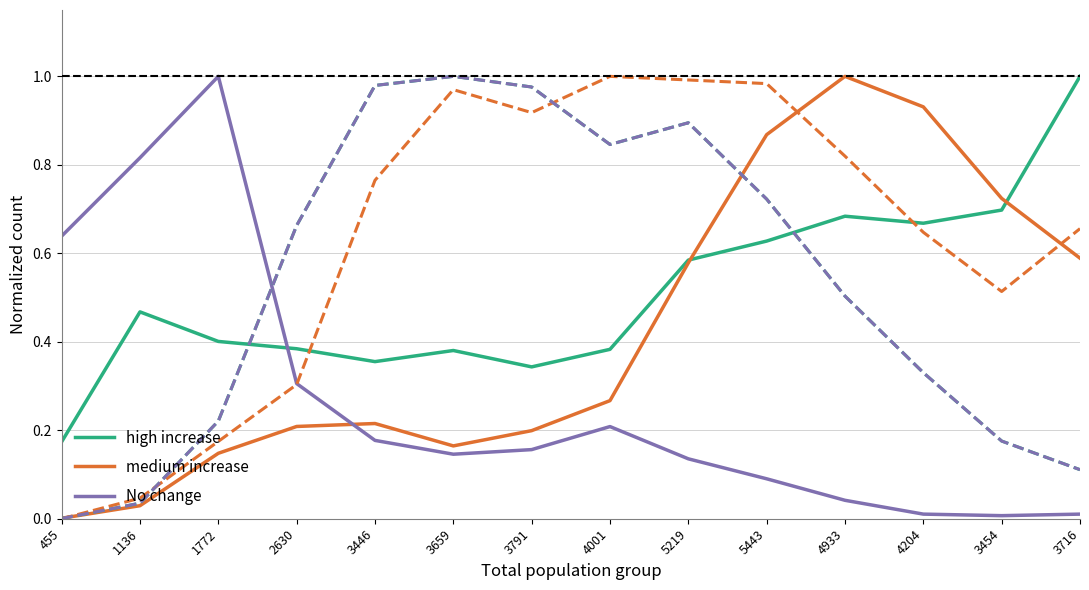

List the labels in order of high increase value, largest first.

3716, 3454, 4933, 4204, 5443, 5219, 1136, 1772, 2630, 4001, 3659, 3446, 3791, 455